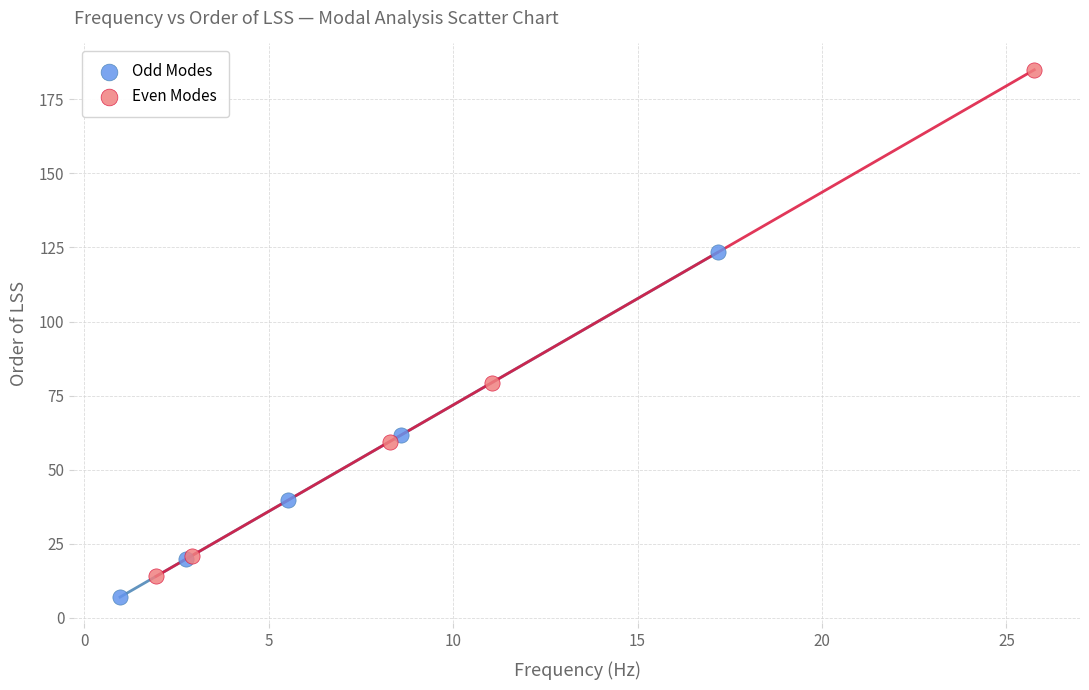

Which series has the largest Y range (max minus min)?

Even Modes